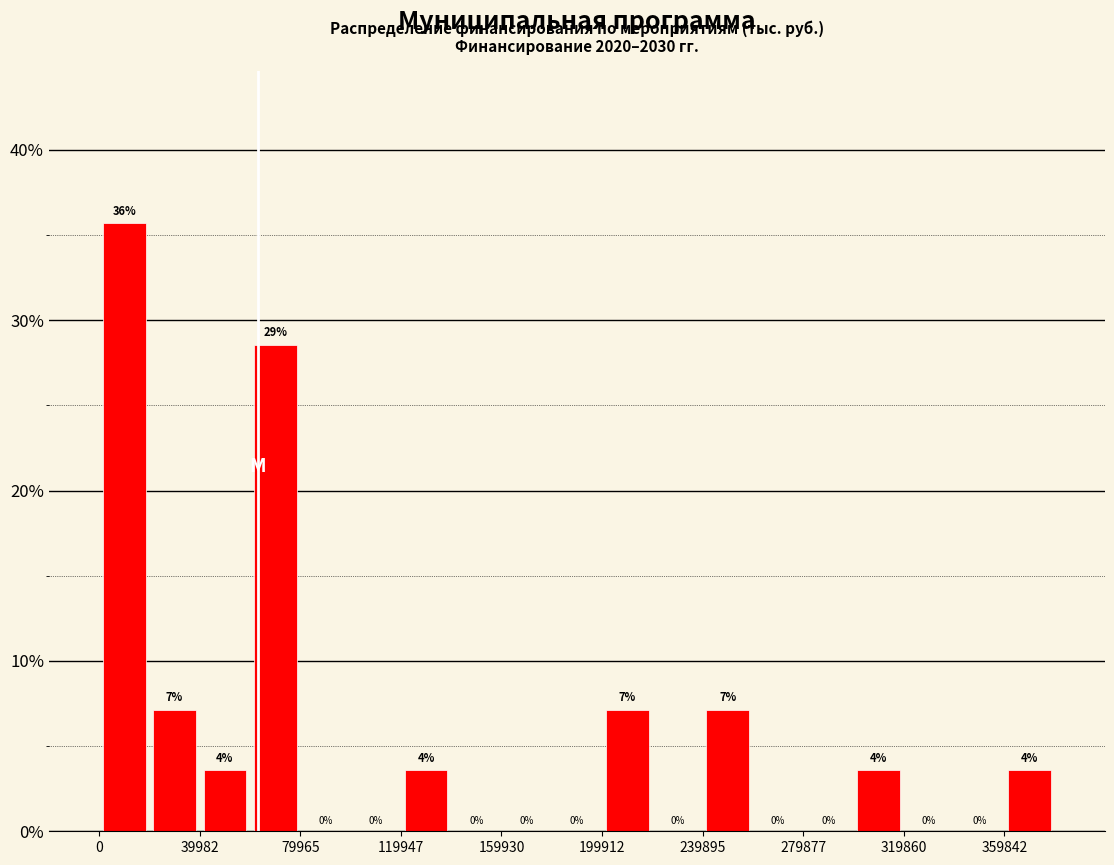

Around what value on the x-axis is the tallest bar? Give the approximate position of its centre, as read against the axis.

10000